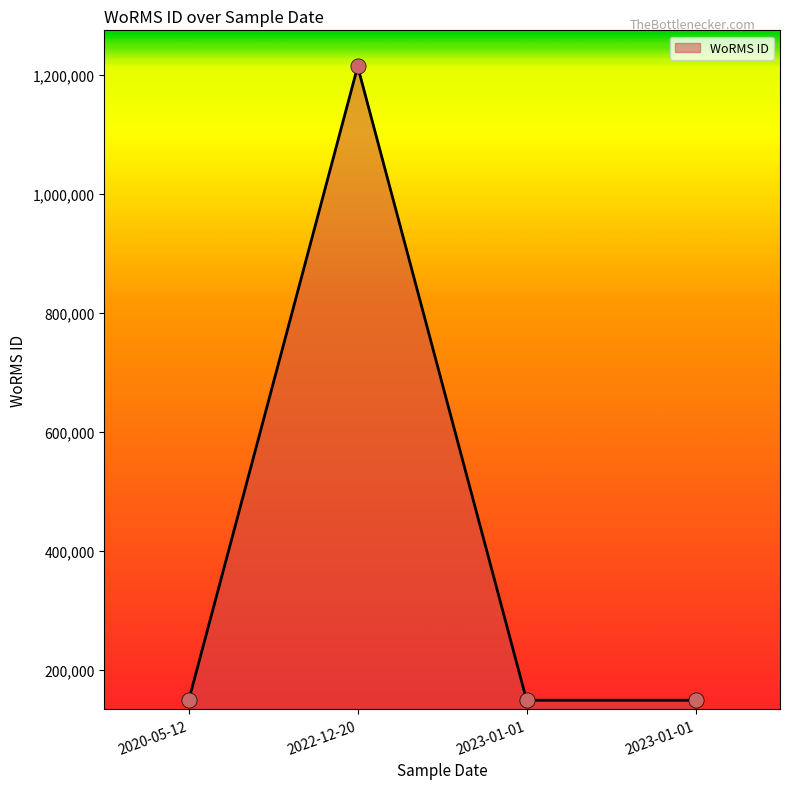

Approximately how many times larger is the value at 2023-01-01 compared to 2023-01-01?

1.0